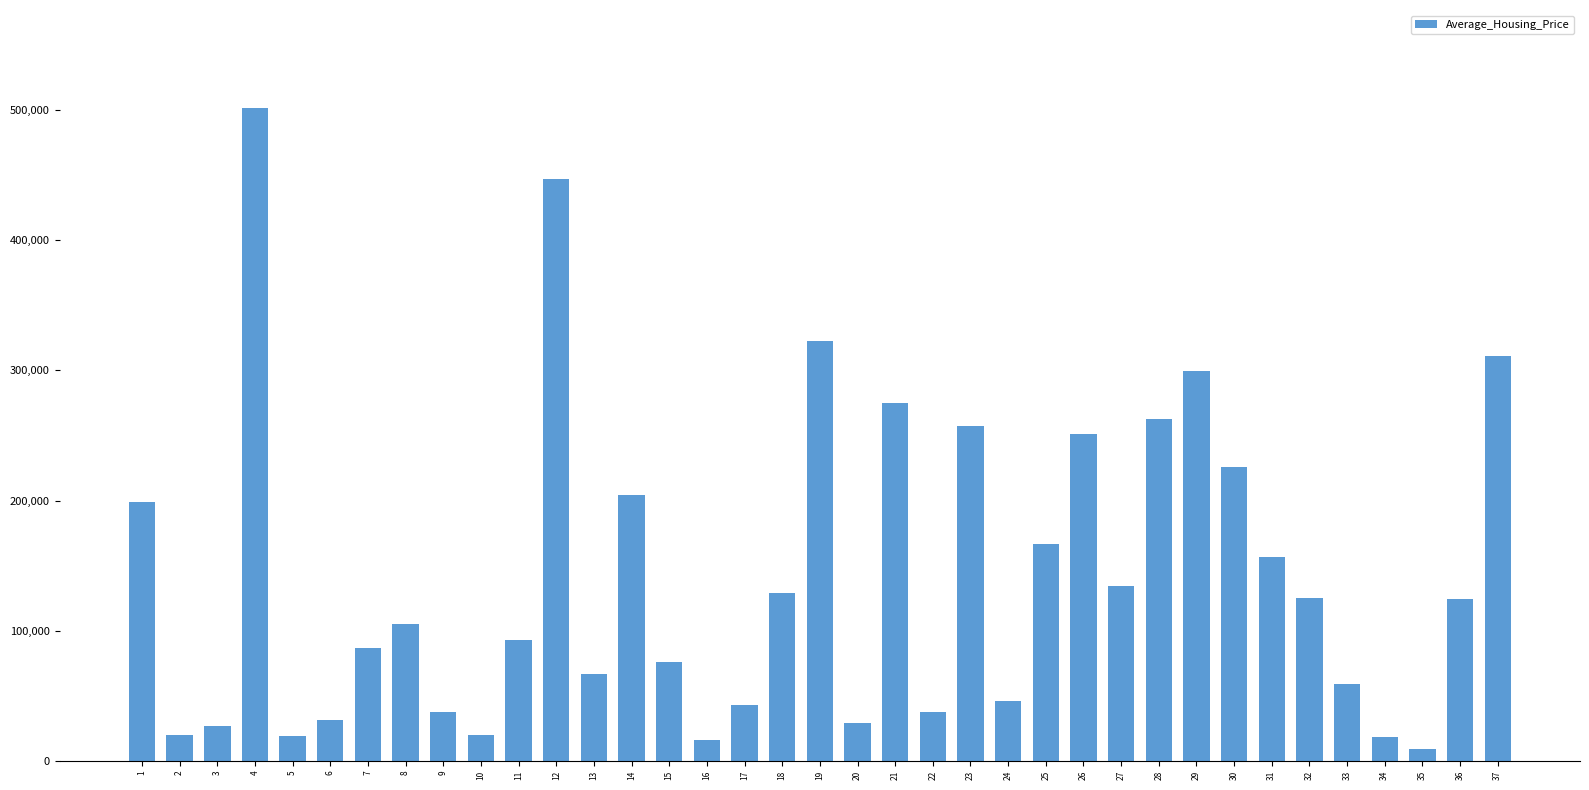

At which category does the chart reach its minimum across all series?

35